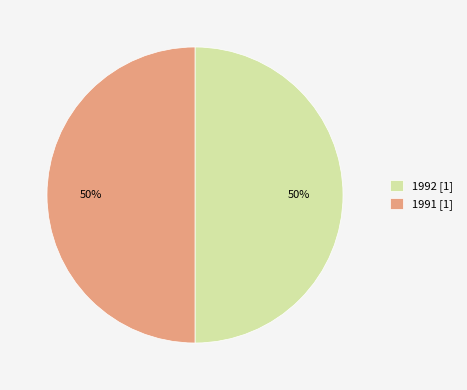

What percentage is the 1992 slice, to the nearest percent?

50%